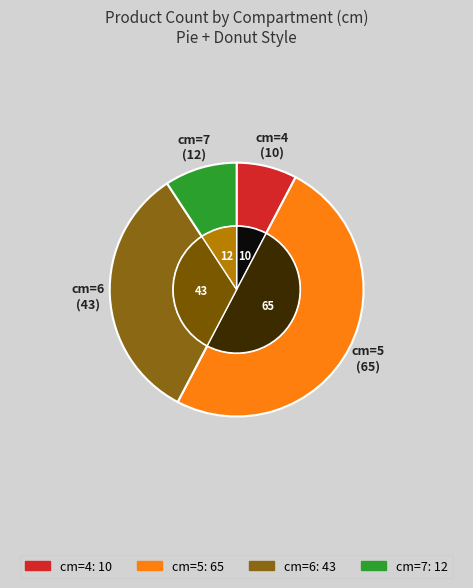

What is the change in value from 4 to 5?

+55